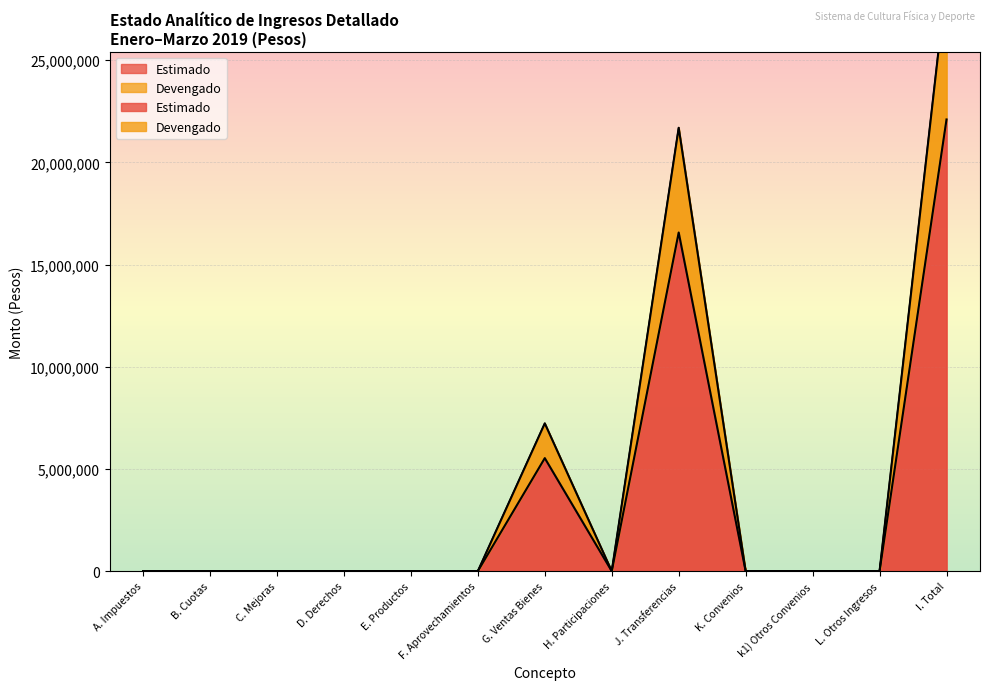

Between E. Productos and J. Transferencias, which series saw the biggest shift?

Devengado